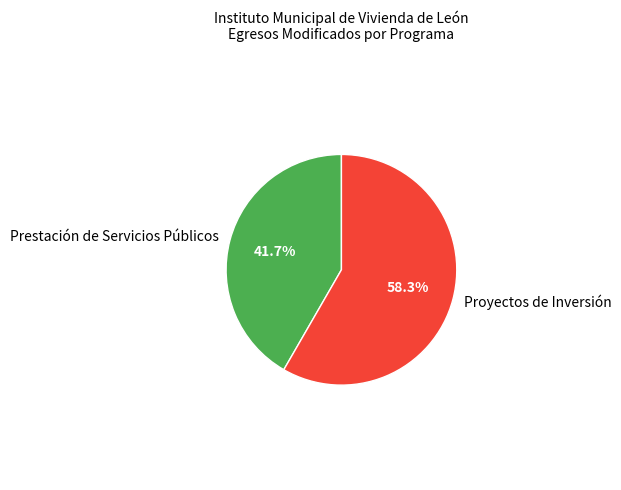

Does any single category account for the majority?

Yes